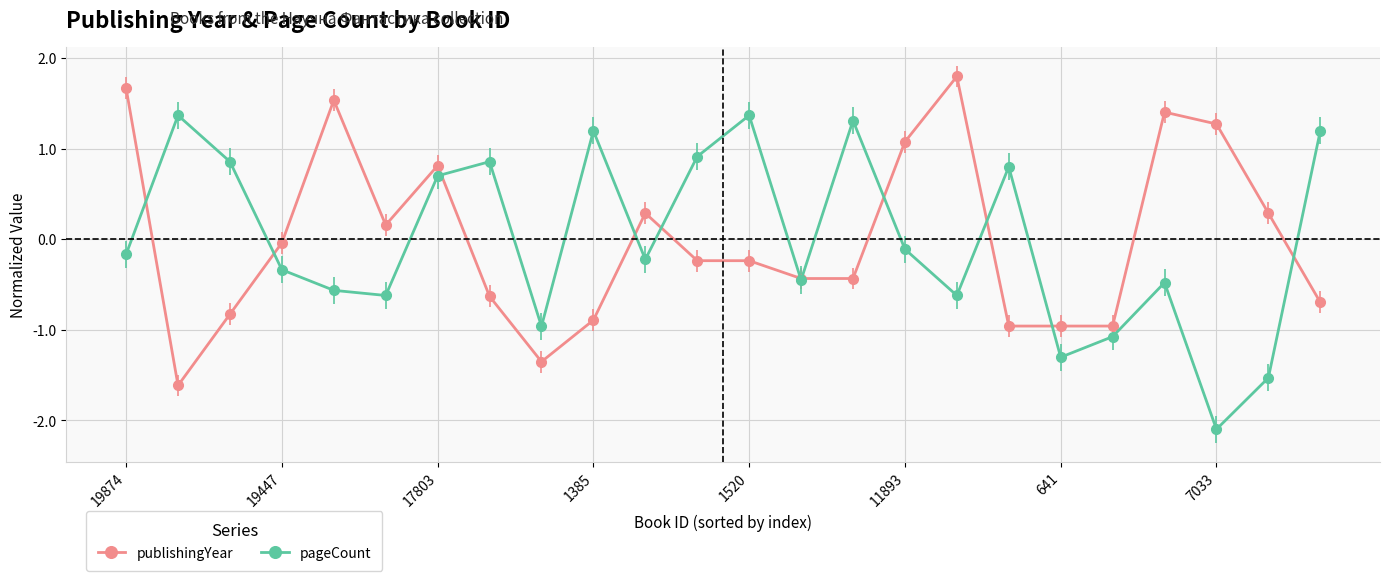

In pageCount, how many points are lower than both neighbors (excluding endpoints)?

7